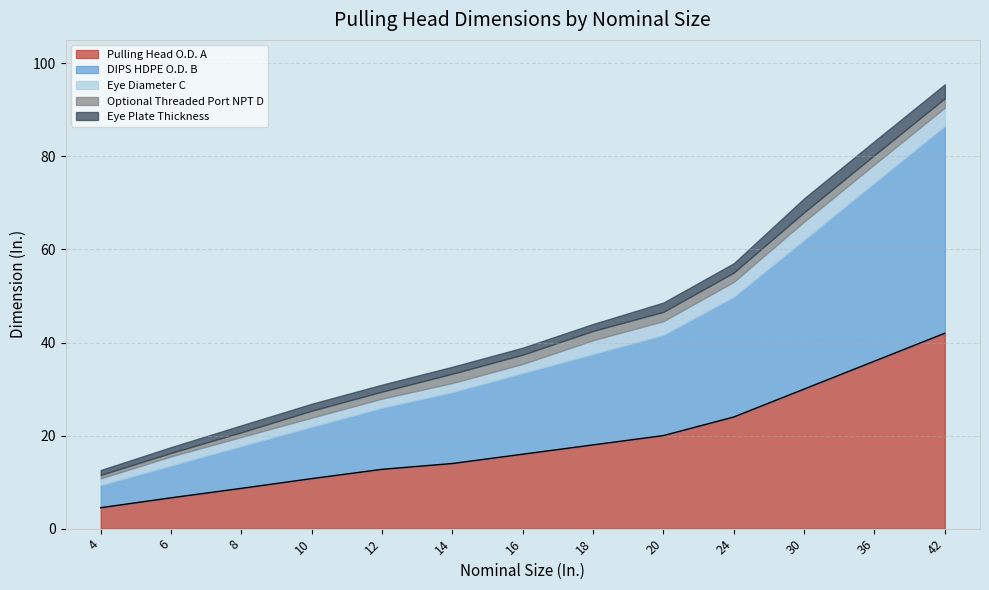

Rank the series by their maximum value, from highest to lowest.

DIPS HDPE O.D. B, Pulling Head O.D. A, Eye Diameter C, Eye Plate Thickness, Optional Threaded Port NPT D